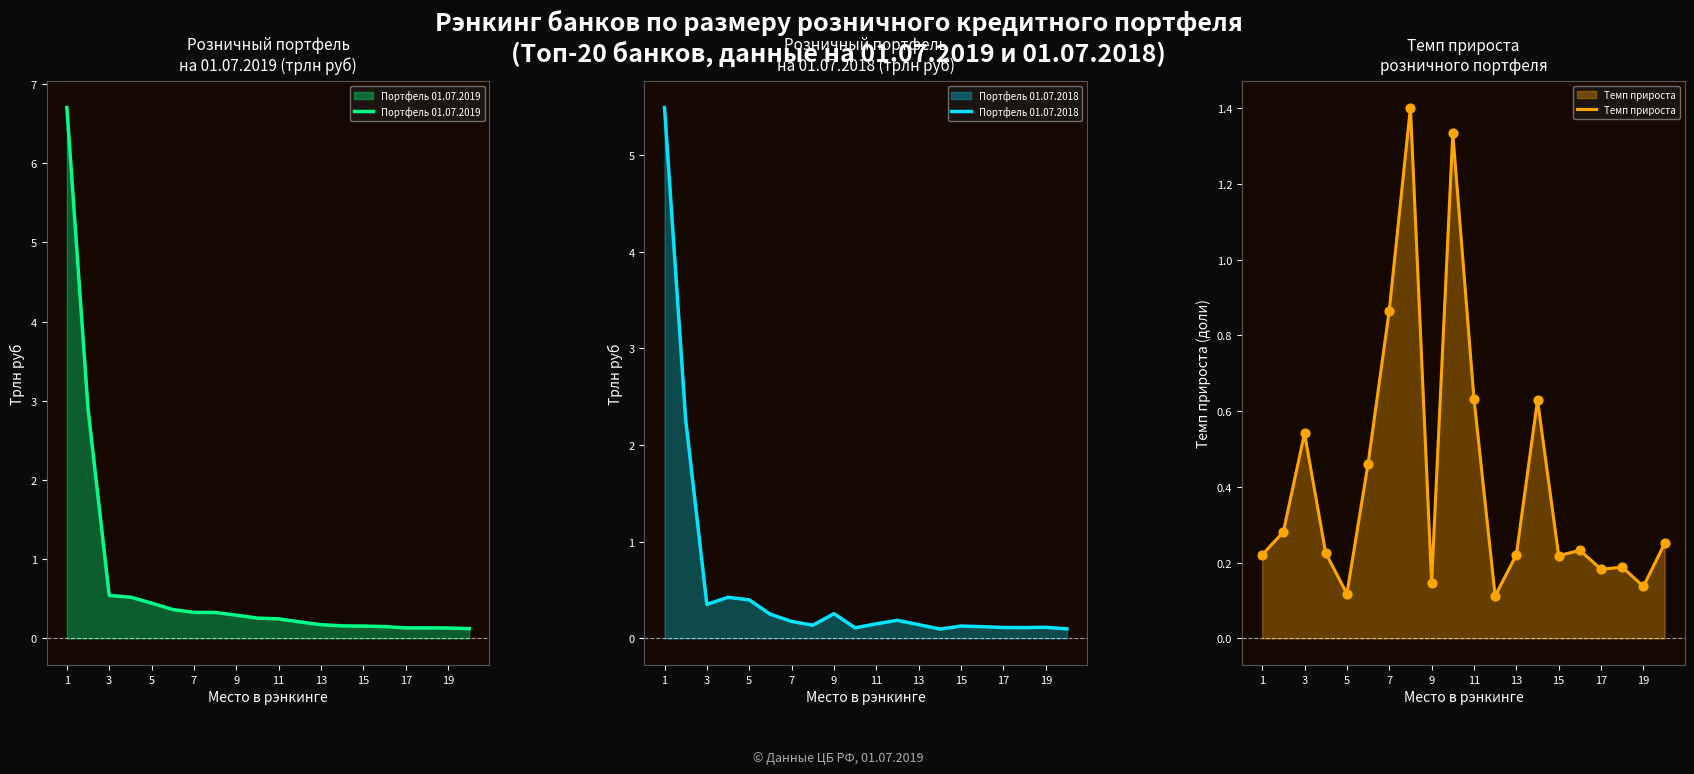

Which series contains the lowest Y value?

Портфель 01.07.2018